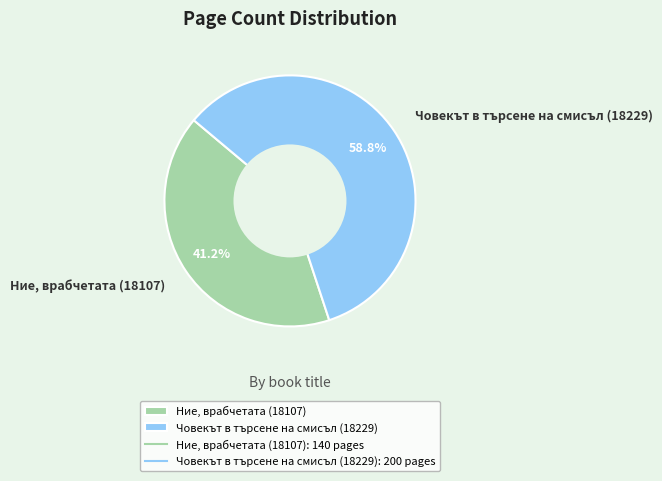

True or false: Човекът в търсене на смисъл (18229) accounts for 59% of the total.

True